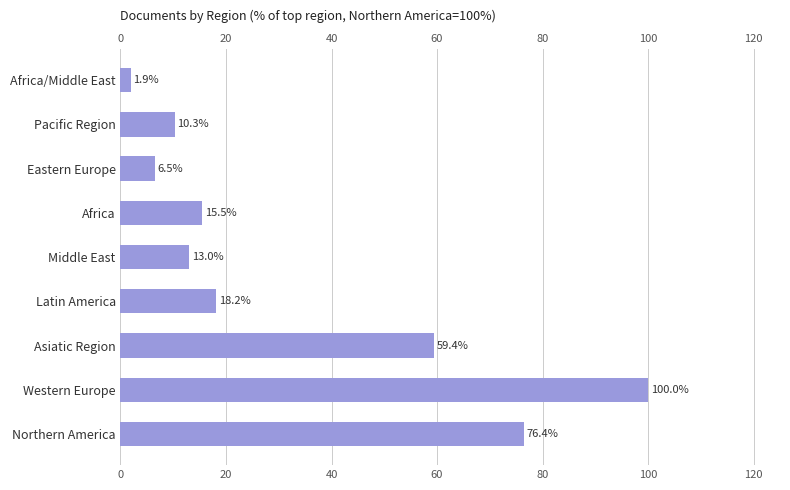

Reading left to right, list all the values displayed in this chart.

76.4	100.0	59.4	18.2	13.0	15.5	6.5	10.3	1.9